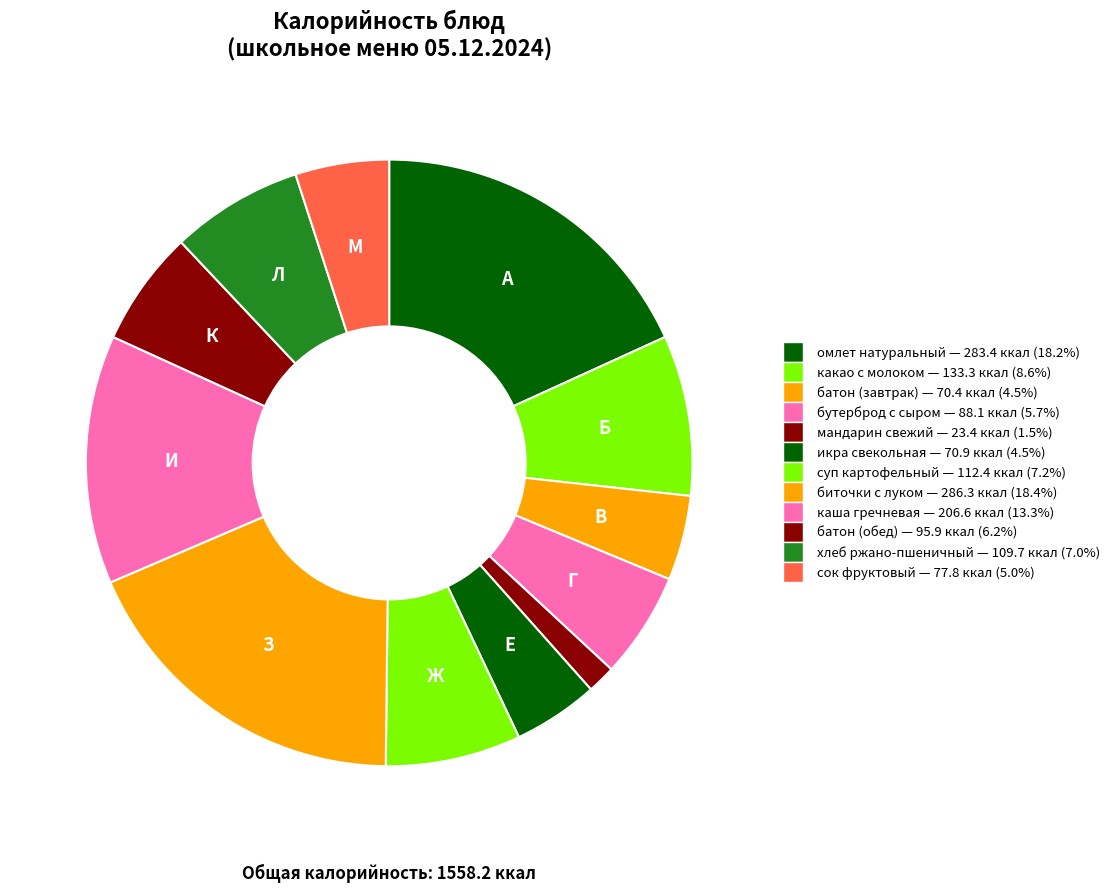

What percentage is NOT represented by биточки с луком?

81.6%